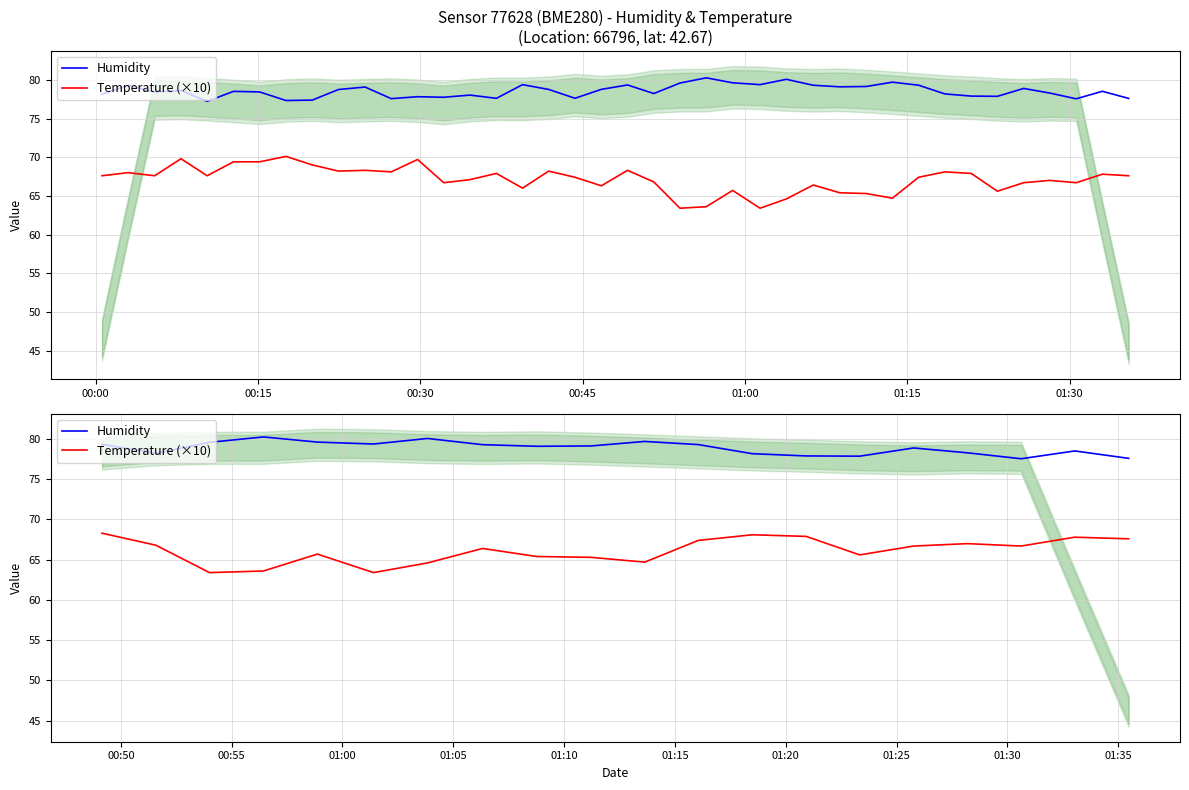

What is the value of the Temperature (×10) point at the 4th from the left?

63.6